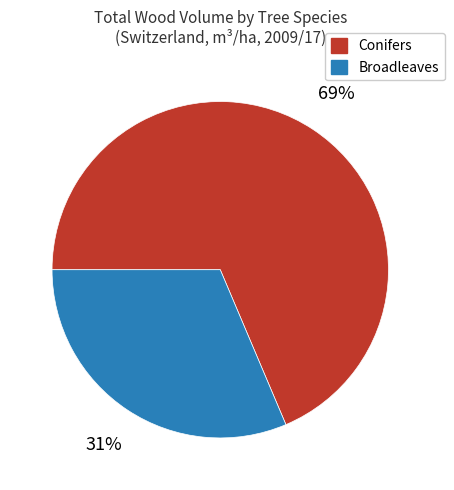

Combined, do Conifers and Broadleaves account for over 50%?

Yes